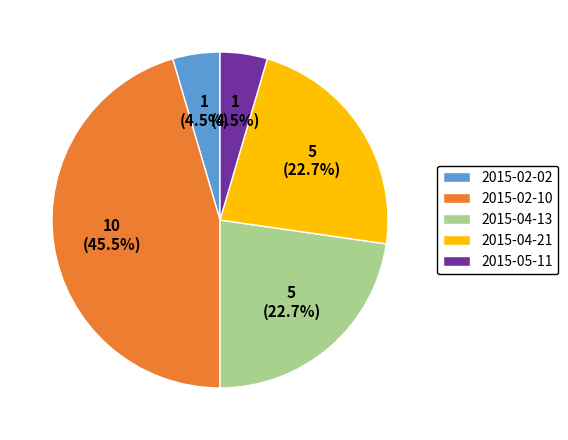

What portion of the pie excludes 2015-04-13?

77.3%